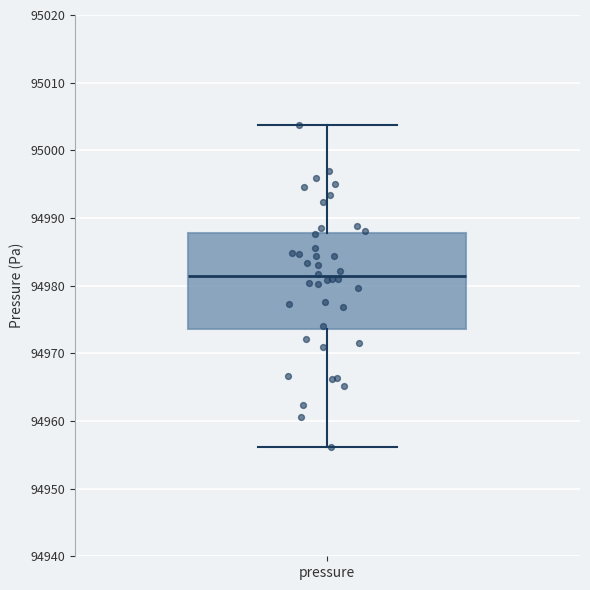

Where is the lower edge of the box for pressure on the y-axis? The values are not printed on the chart, so give them approximately, as read against the axis.

94974